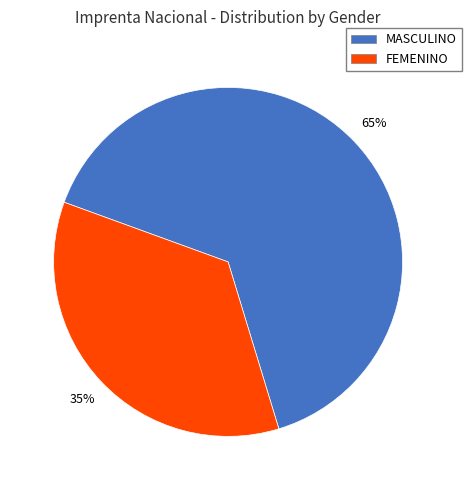

How many slices are in this pie chart?

2